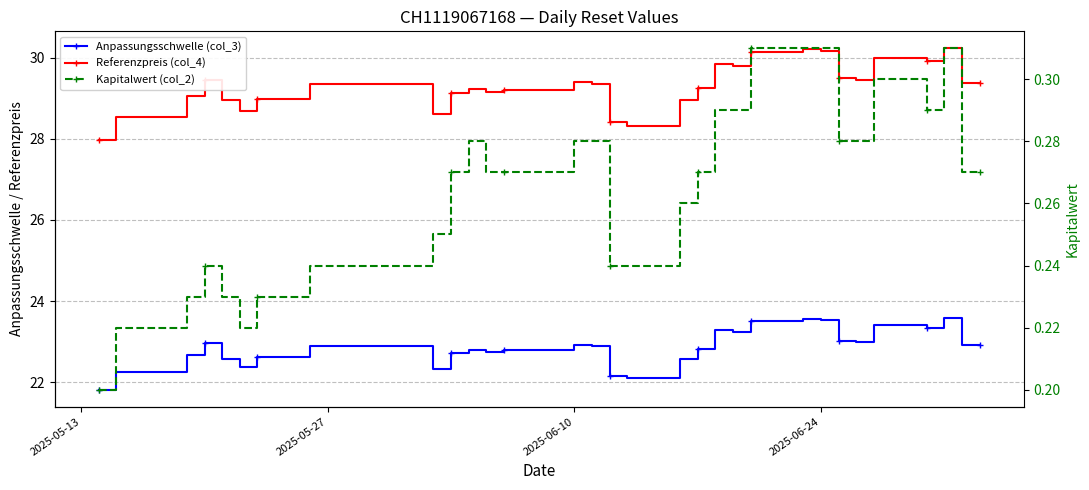

True or false: Kapitalwert (col_2) has more than 2 points higher than both neighbors.

True